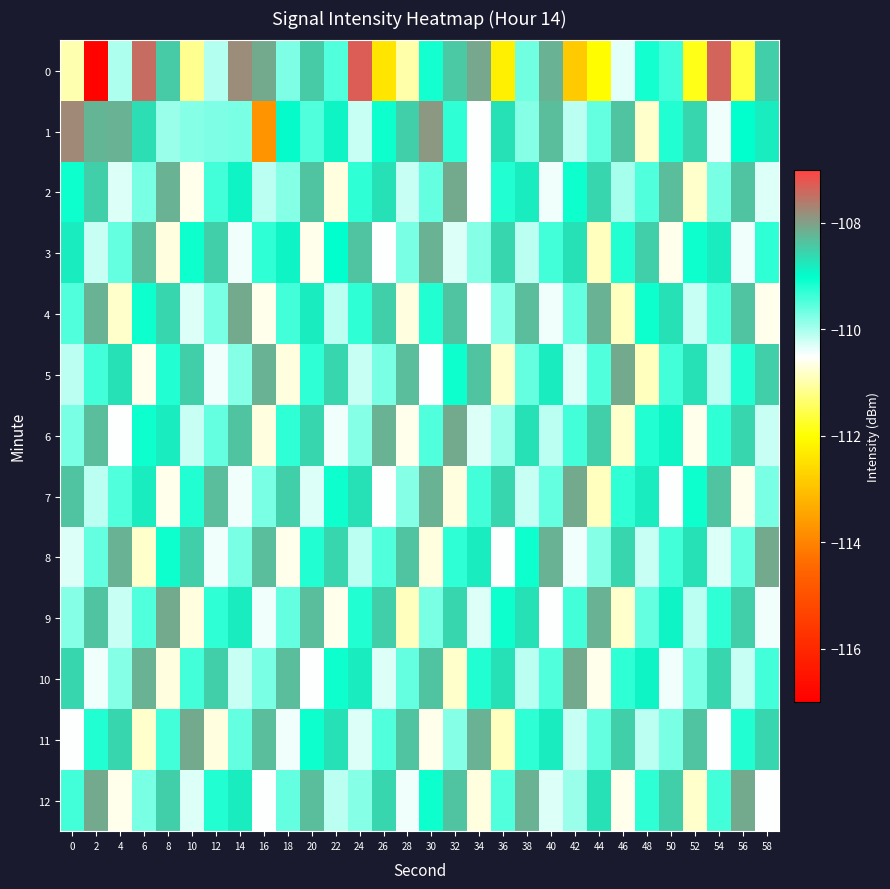

At 34, list the series in order from largest to smallest.

0, 11, 5, 8, 10, 7, 3, 6, 9, 1, 2, 4, 12